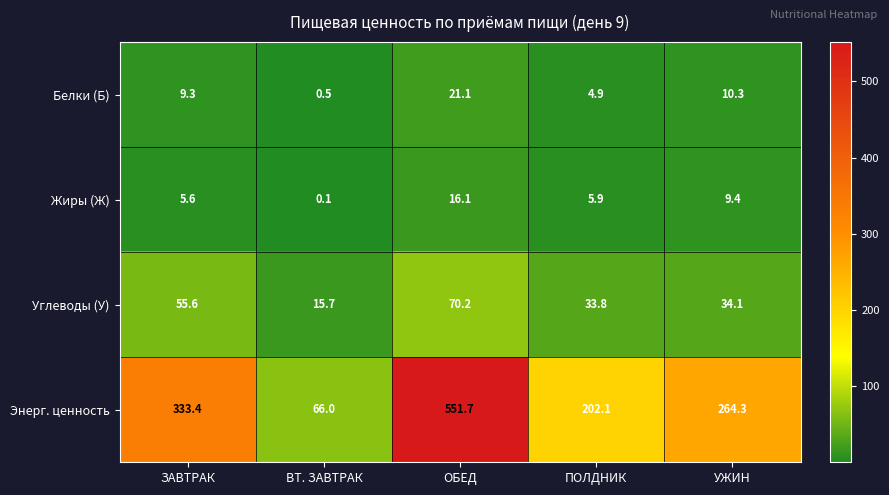

Rank the series by their maximum value, from lowest to highest.

Жиры (Ж), Белки (Б), Углеводы (У), Энерг. ценность